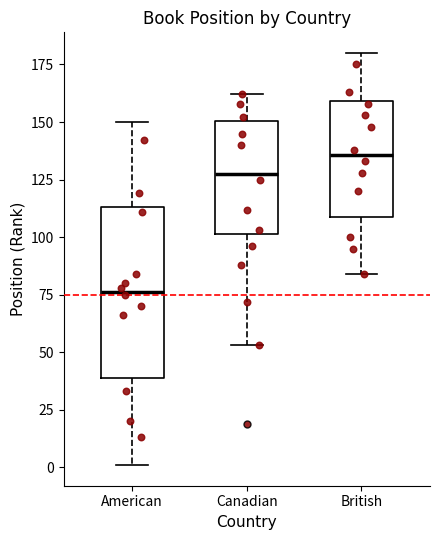

Where does the upper whisker of the box for Canadian end on the y-axis? The values are not printed on the chart, so give them approximately, as read against the axis.

160